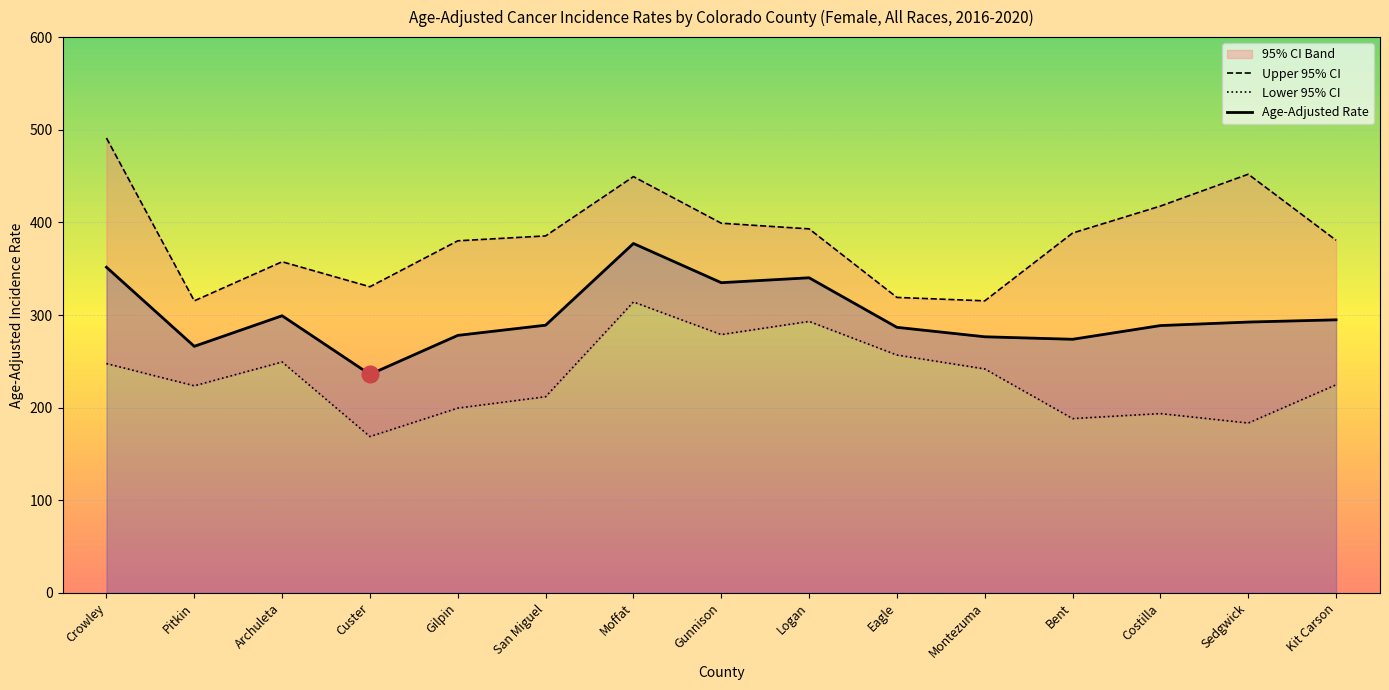

What is the value of the Lower 95% CI point at the 1st from the left?

247.6